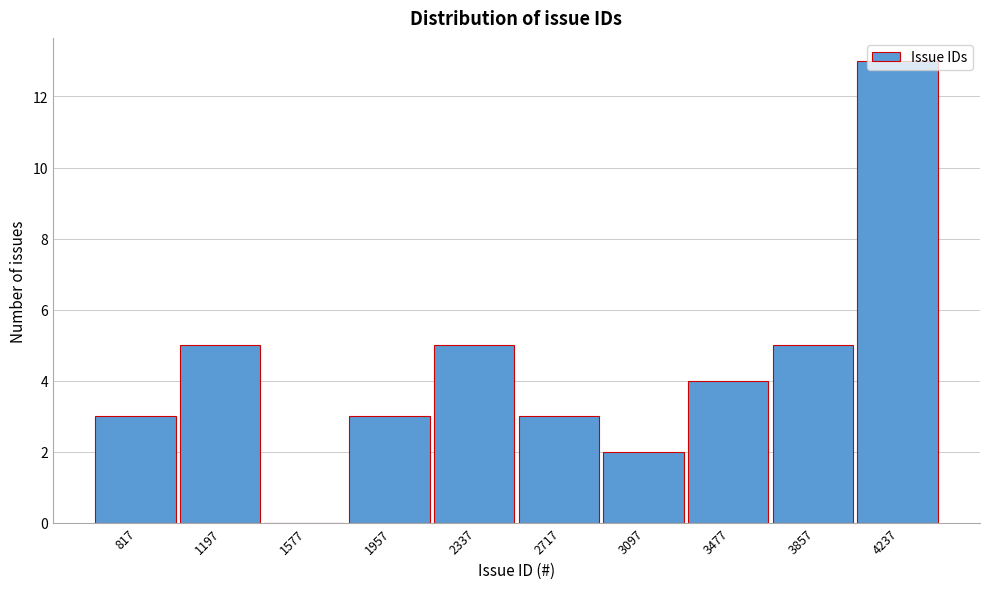

Which label corresponds to the largest value in the chart?

4237